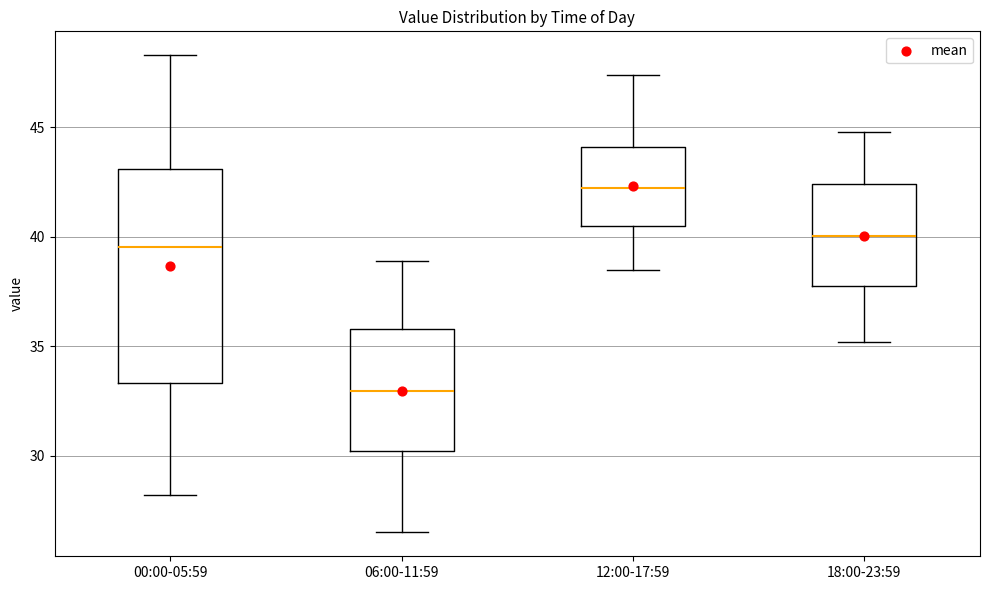

Reading left to right, transcribe this box plot: for each box, give where its median line is, the range the box spans, and where its two whiskers end, as read against the y-axis. The values are not printed on the chart, so give them approximately, as read against the axis.

00:00-05:59: median 39.5, box 33.5 to 43.0, whiskers 28.0 to 48.5
06:00-11:59: median 33.0, box 30.0 to 36.0, whiskers 26.5 to 39.0
12:00-17:59: median 42.5, box 40.5 to 44.0, whiskers 38.5 to 47.5
18:00-23:59: median 40.0, box 38.0 to 42.5, whiskers 35.0 to 45.0